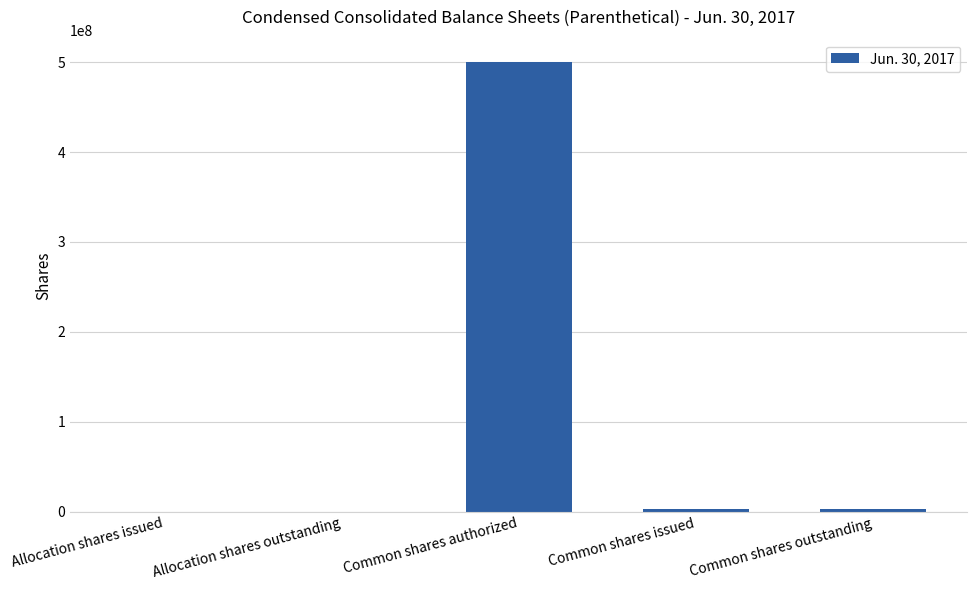

Is it true that the value at Common shares authorized is 500000000?

True